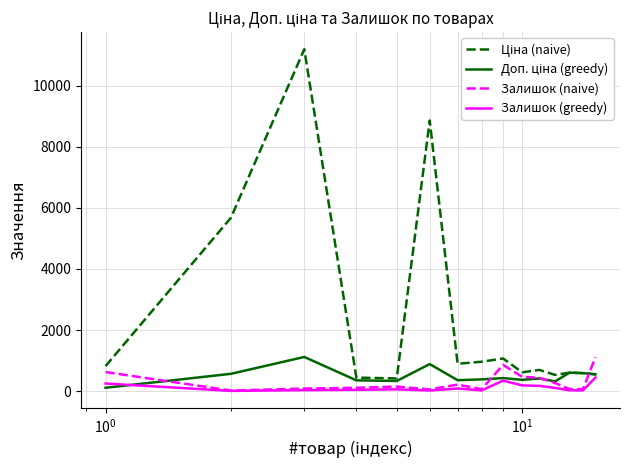

Is this an area chart (filled region under the line)?

No